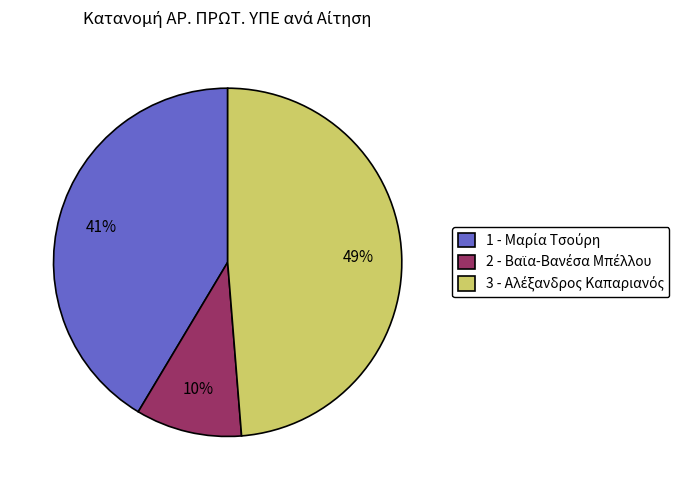

To the nearest percent, what is the average slice percentage?

33%